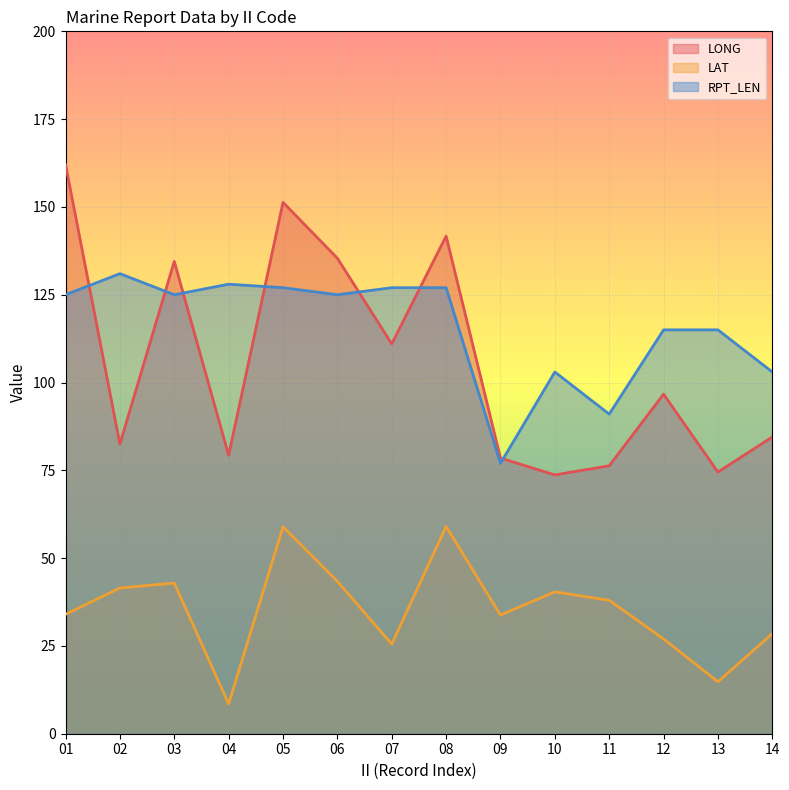

Which label corresponds to the largest value in the chart?

01